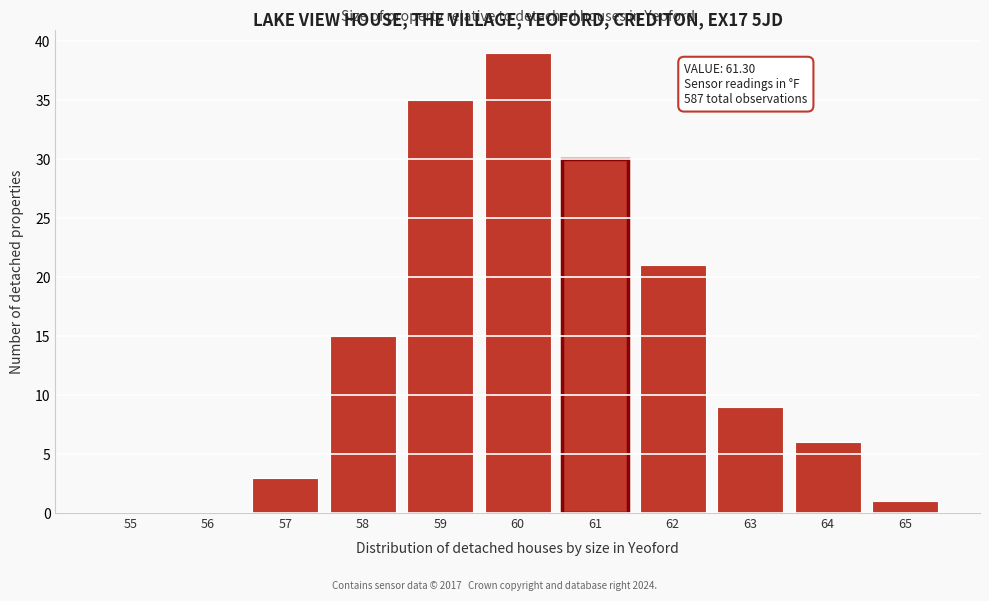

Reading left to right, transcribe all the data shown in this chart.

55=0	56=0	57=3	58=15	59=35	60=39	61=30	62=21	63=9	64=6	65=1